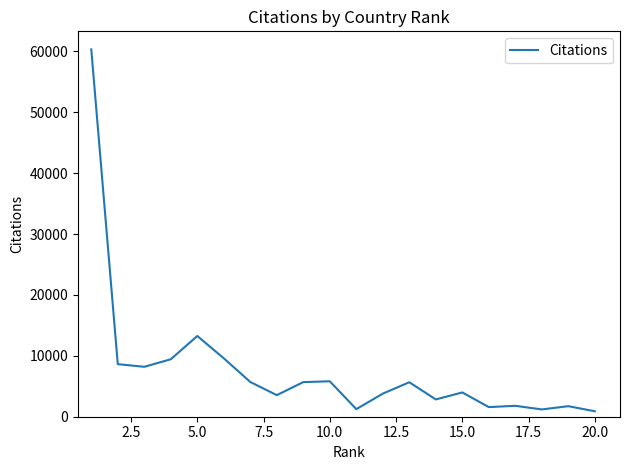

Does the chart have visible grid lines?

No